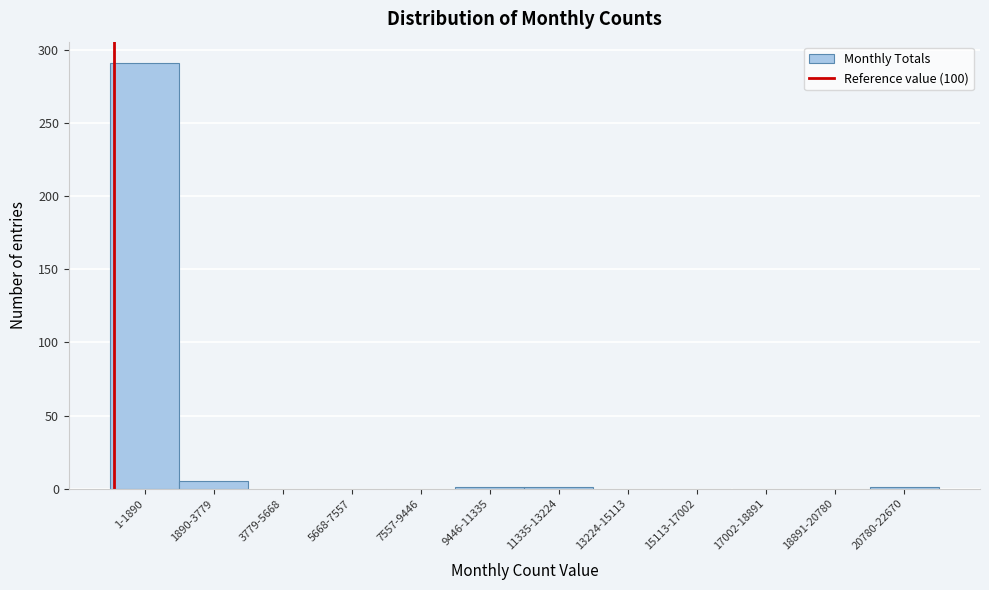

True or false: the data shows 0 at 3779-5668.

True